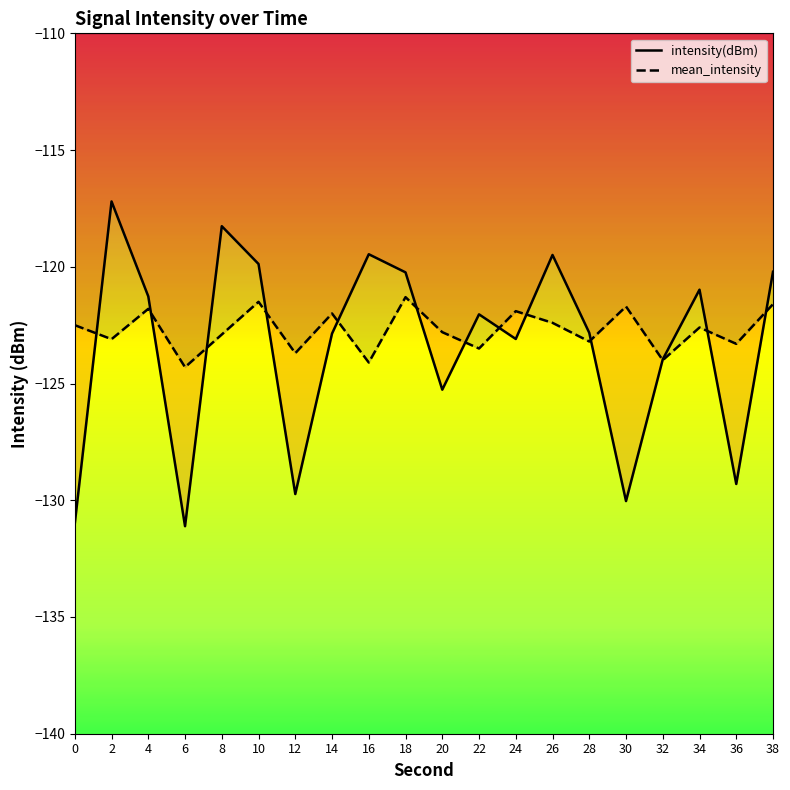

Reading right to left, extract all data points from this chart.

intensity(dBm) line: 38=-120.2	36=-129.3	34=-121.0	32=-124.0	30=-130.0	28=-122.8	26=-119.5	24=-123.1	22=-122.0	20=-125.3	18=-120.2	16=-119.5	14=-122.9	12=-129.7	10=-119.9	8=-118.3	6=-131.1	4=-121.3	2=-117.2	0=-131.0
mean_intensity line: 38=-121.6	36=-123.3	34=-122.6	32=-124.0	30=-121.7	28=-123.2	26=-122.4	24=-121.9	22=-123.5	20=-122.8	18=-121.3	16=-124.1	14=-122.0	12=-123.7	10=-121.5	8=-122.9	6=-124.3	4=-121.8	2=-123.1	0=-122.5